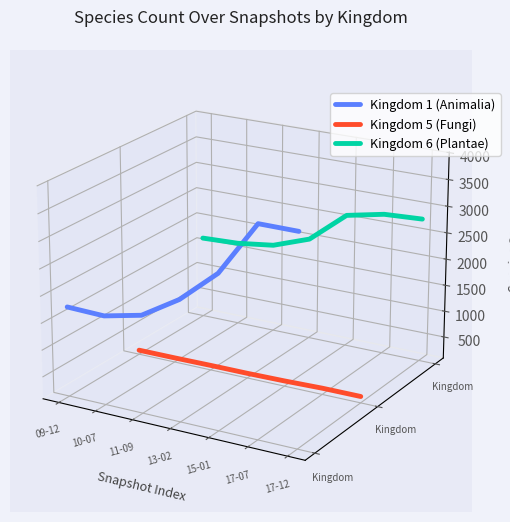

Rank the categories by Kingdom 6 (Plantae) value from lowest to highest.

11-09, 10-07, 13-02, 09-12, 17-12, 15-01, 17-07